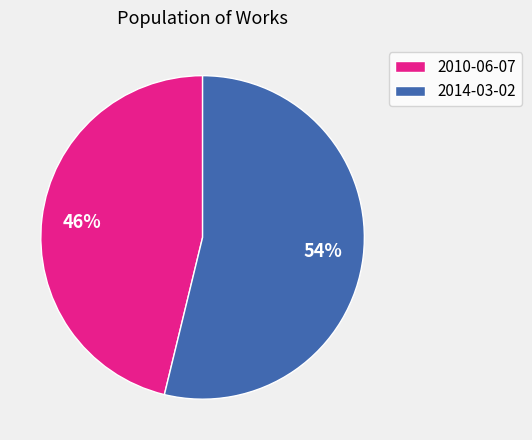

How many segments does this pie chart have?

2